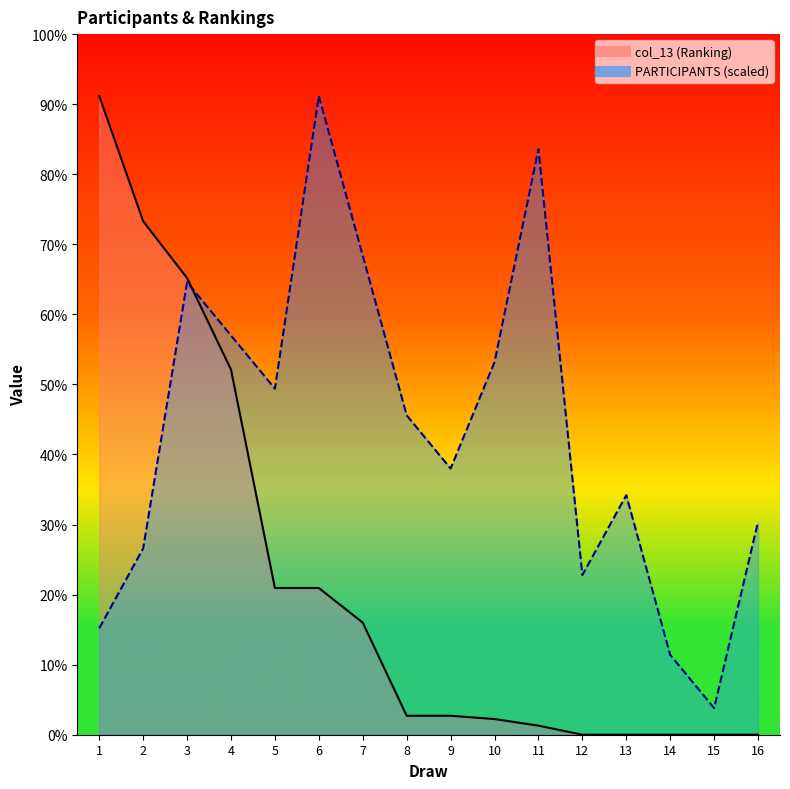

At which label does PARTICIPANTS reach its minimum?

15